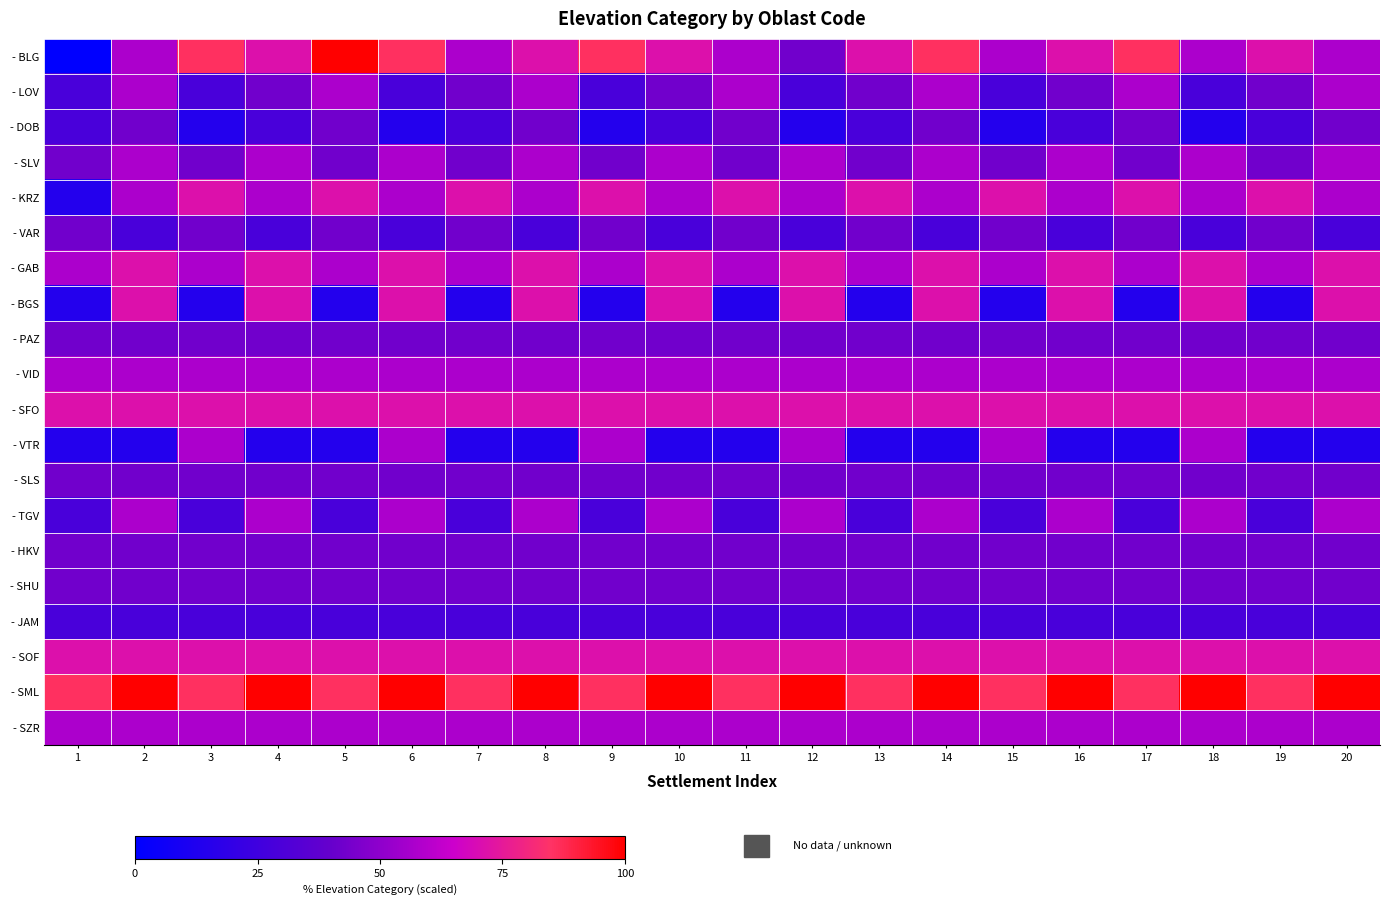

Rank the series by their maximum value, from highest to lowest.

- BLG, - SML, - KRZ, - GAB, - BGS, - SFO, - SOF, - LOV, - SLV, - VID, - VTR, - TGV, - SZR, - DOB, - VAR, - PAZ, - SLS, - HKV, - SHU, - JAM